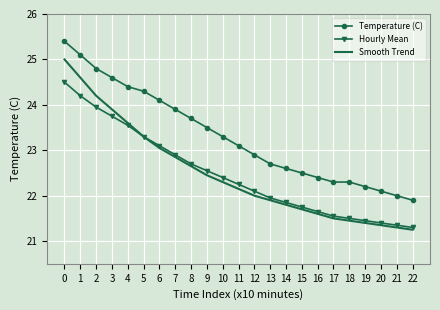

What is the maximum value for Temperature (C)?

25.4